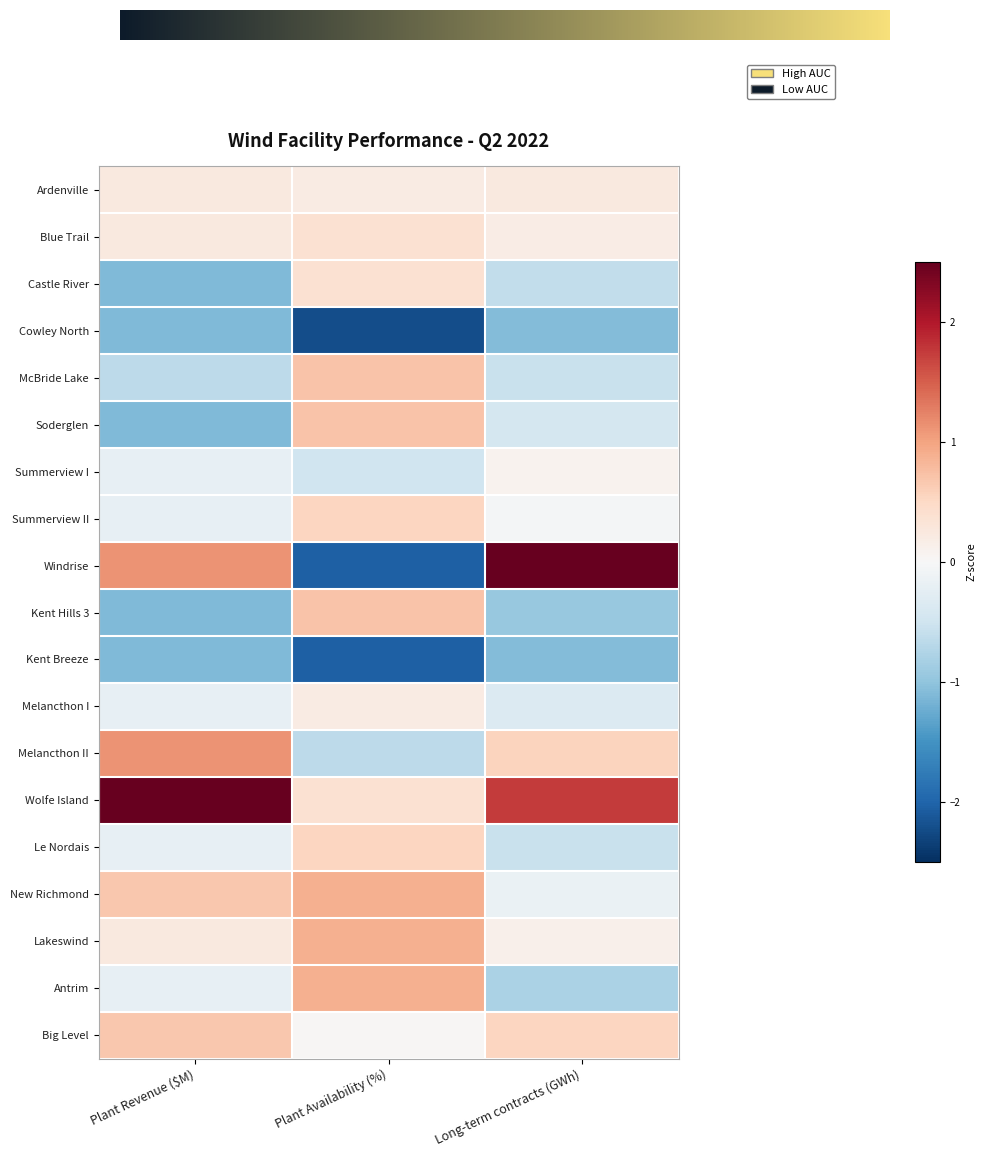

What is the minimum value shown in the chart?

-2.2